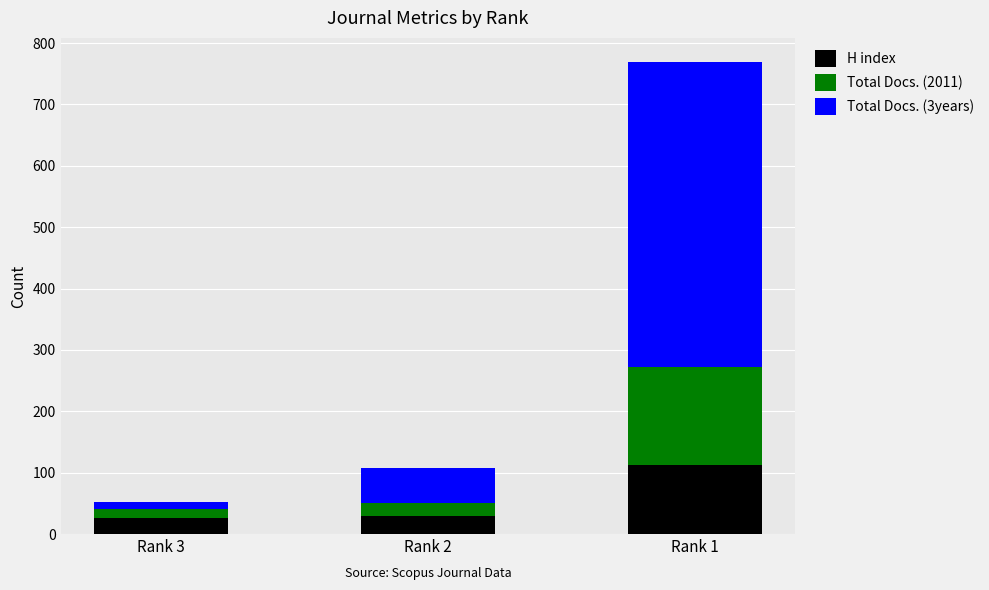

At which label is H index closest to 69?

Rank 2